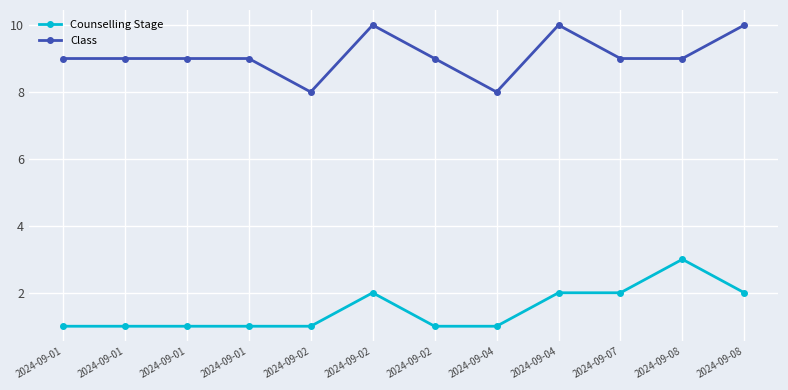

True or false: Counselling Stage and Class intersect in this chart.

False